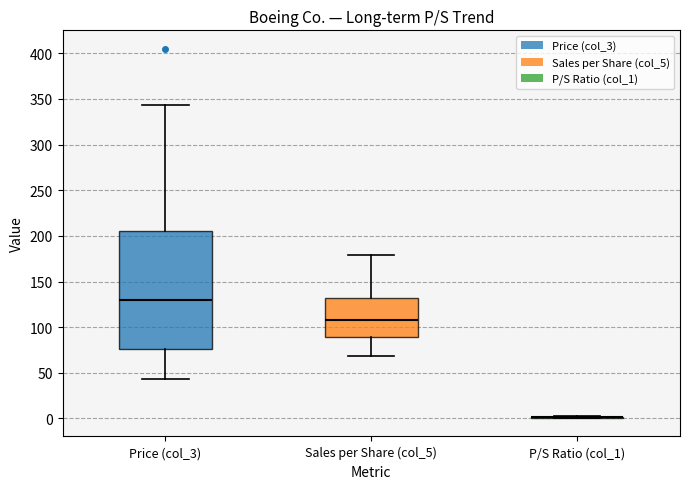

Reading left to right, read every box against the y-axis: the position of its median line, the range the box covers, and the ends of its whiskers. The values are not printed on the chart, so give them approximately, as read against the axis.

Price (col_3): median 130, box 75 to 205, whiskers 45 to 345
Sales per Share (col_5): median 110, box 90 to 130, whiskers 70 to 180
P/S Ratio (col_1): box collapsed to a line at 0, whiskers 0 to 0